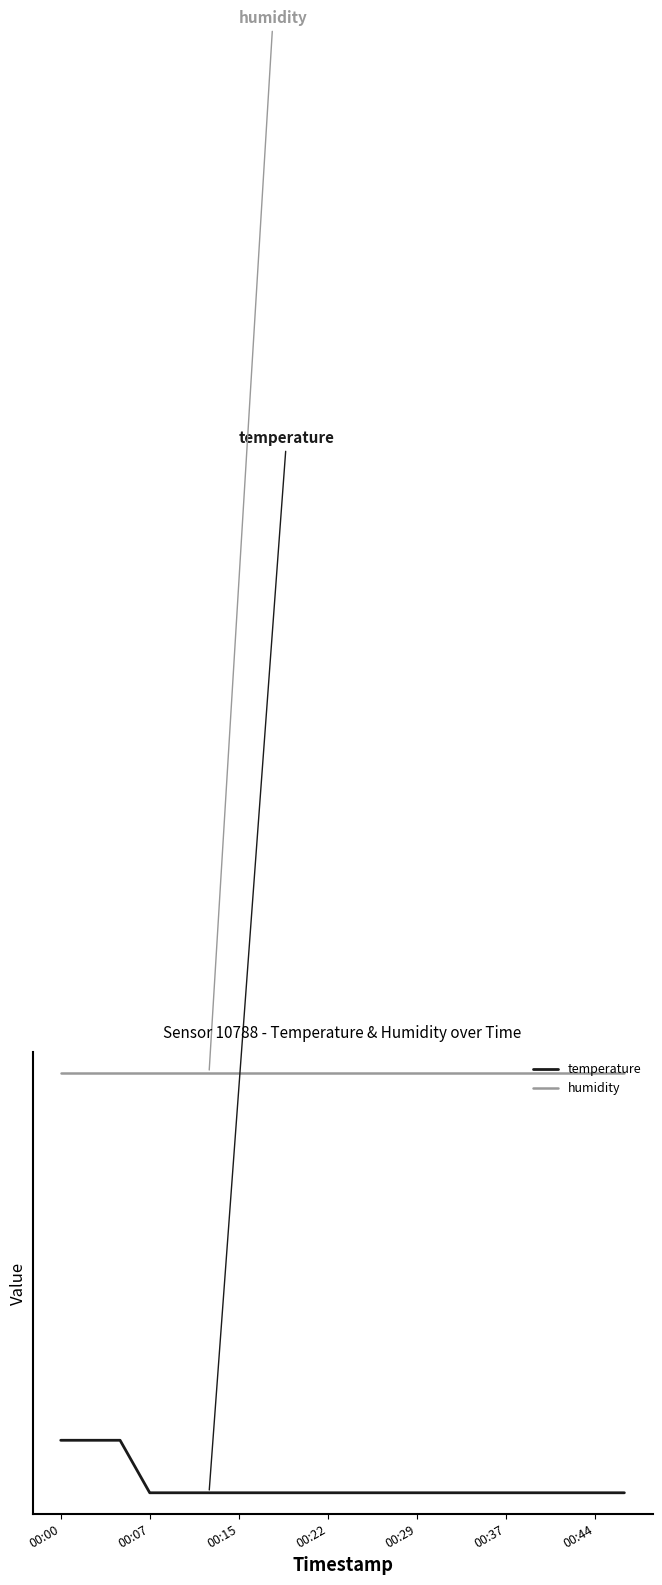

What is the difference between the maximum and second lowest values in the temperature series?

0.1